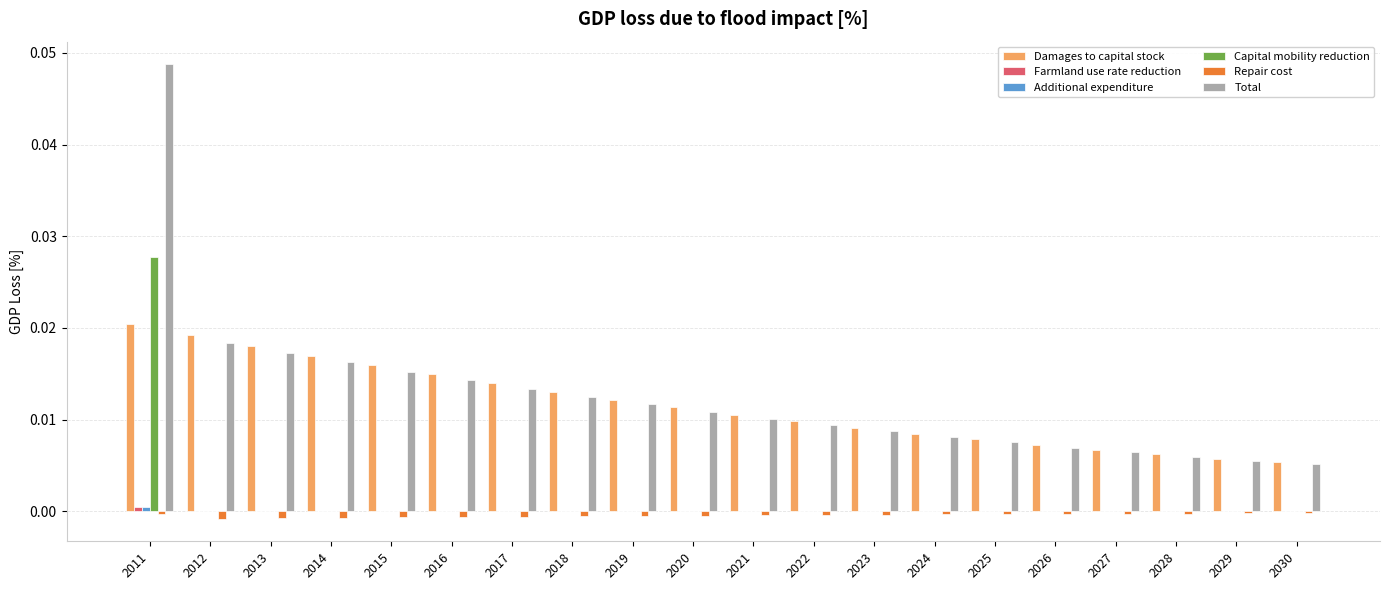

Which label corresponds to the largest value in the chart?

2011